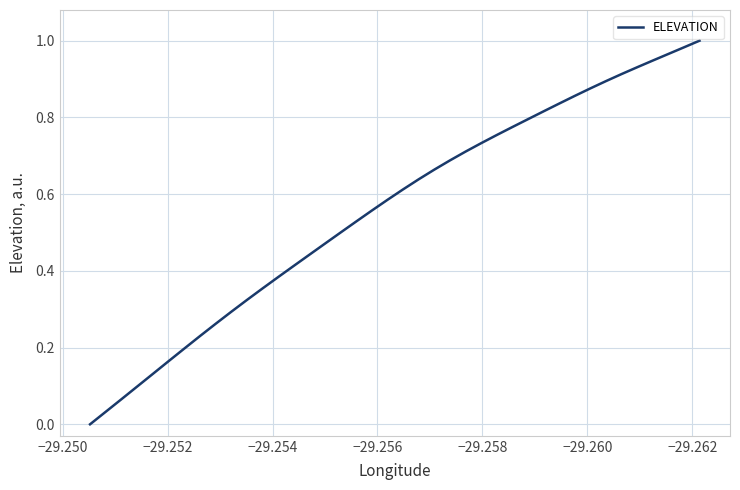

How many data points are above 0?

39